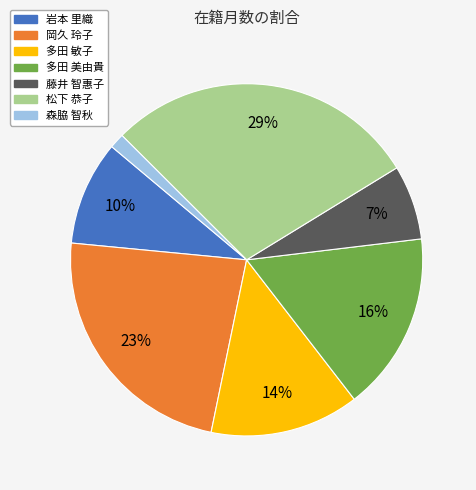

What percentage is the 森脇 智秋 slice, to the nearest percent?

1%